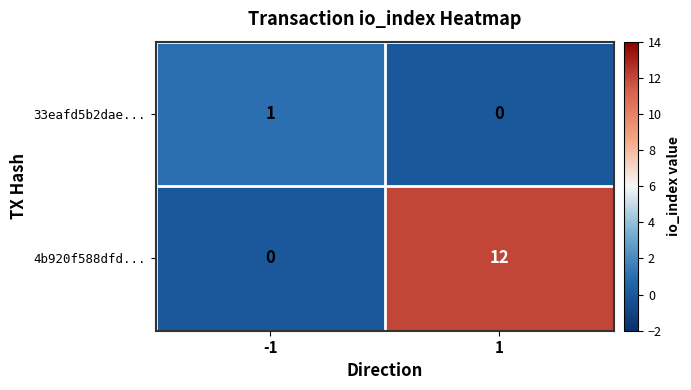

Which series has the largest total across all categories?

4b920f588dfd...